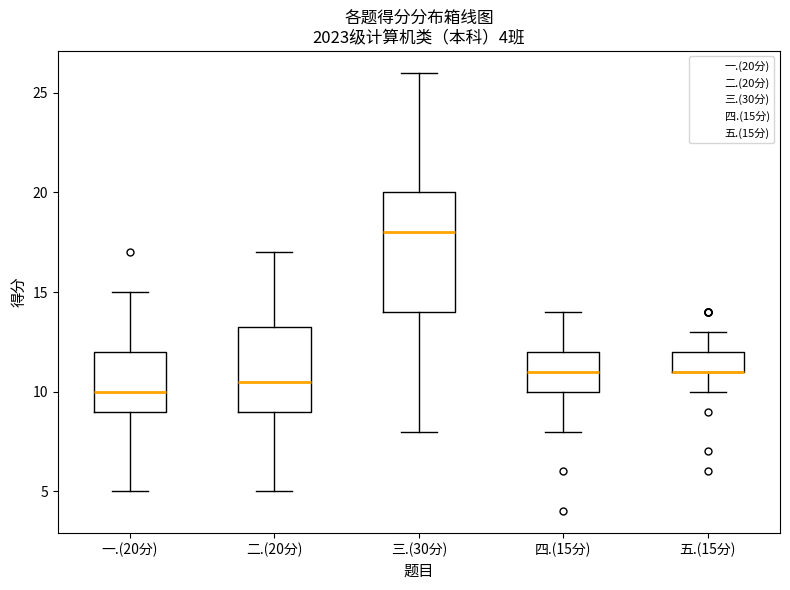

Which box is the tallest, from its lower edge to its upper edge?

三.(30分)